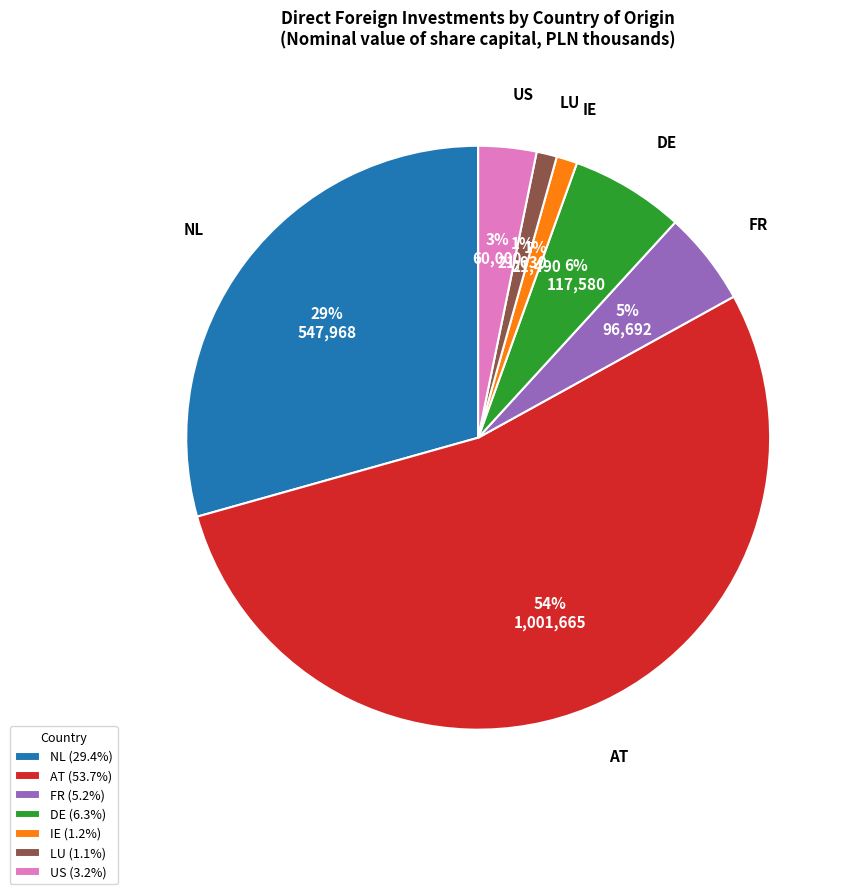

True or false: LU accounts for 11% of the total.

False